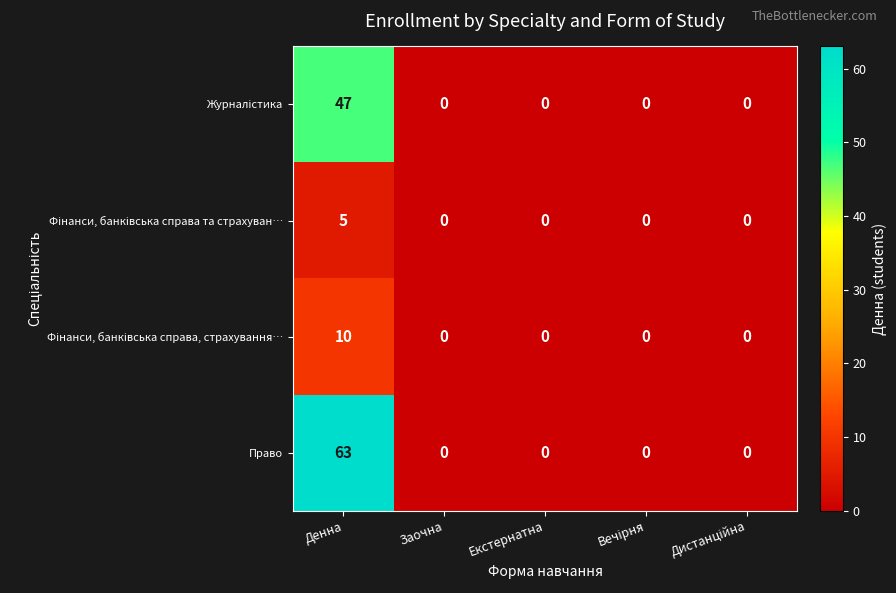

Which series has the largest total across all categories?

Право